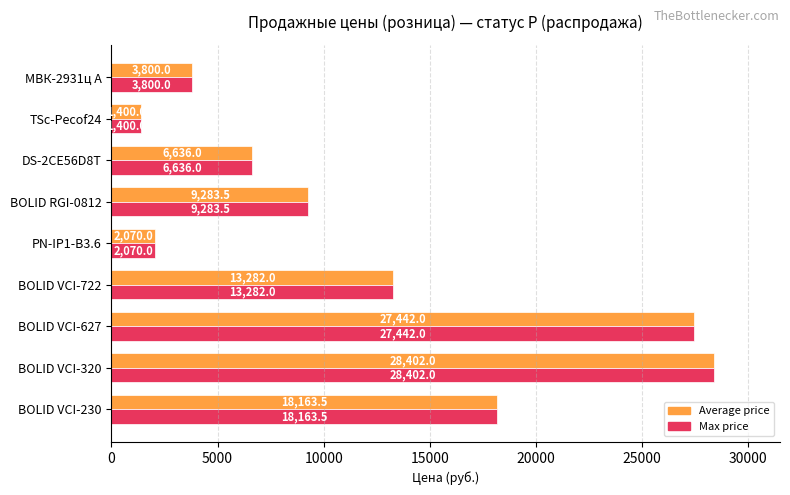

At which category is the sum across all series the highest?

BOLID VCI-320